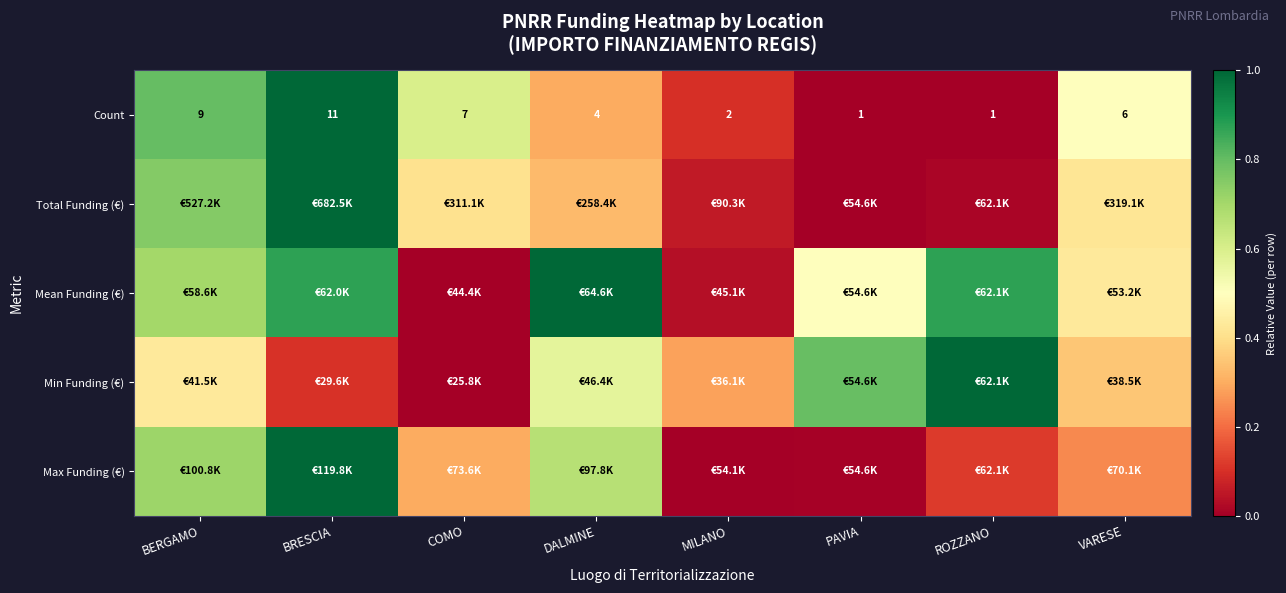

Where is Count nearest to the value 6?

VARESE